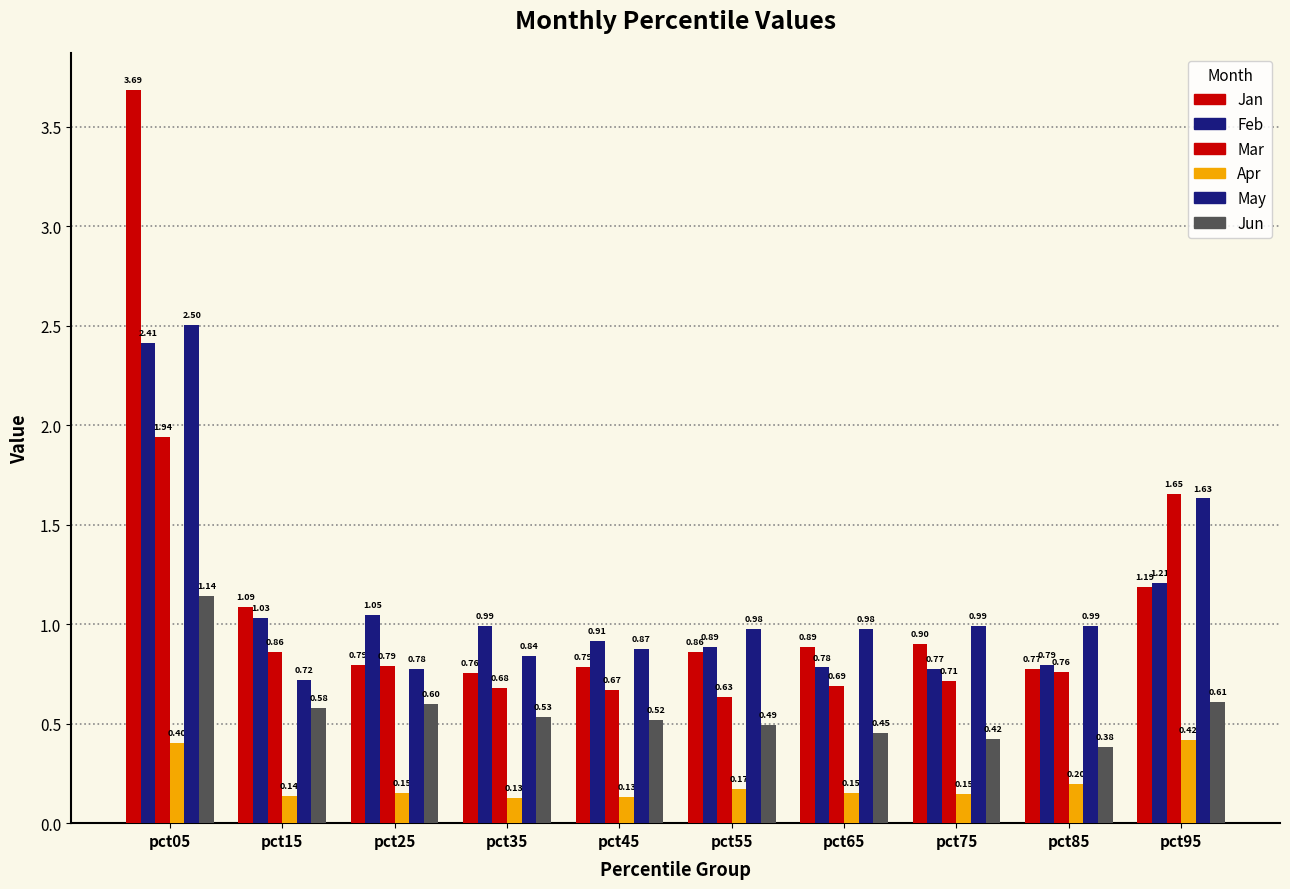

How many groups of bars are there?

10